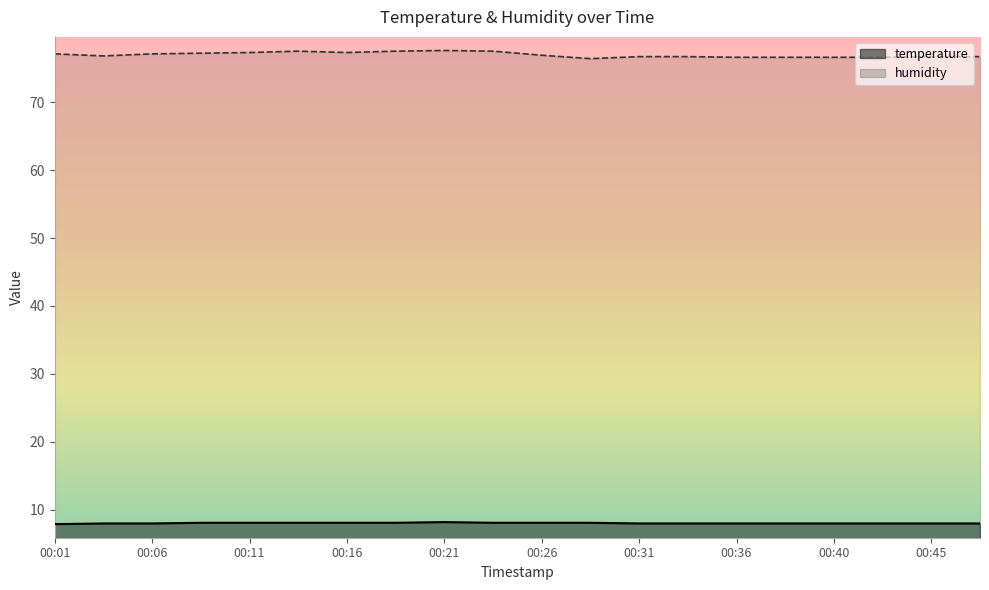

Which series has the widest spread of values?

humidity